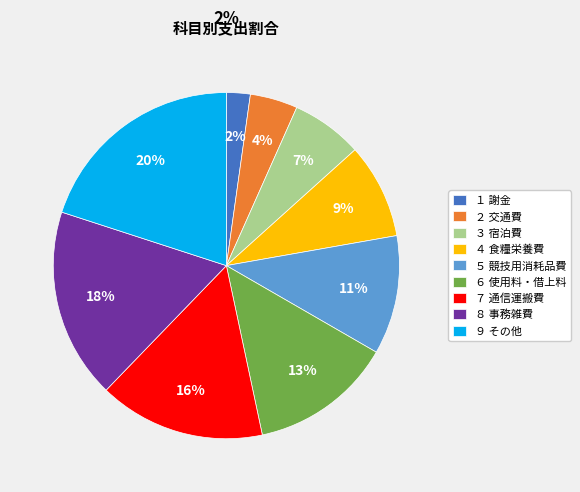

Does ９ その他 account for over 50% of the chart?

No